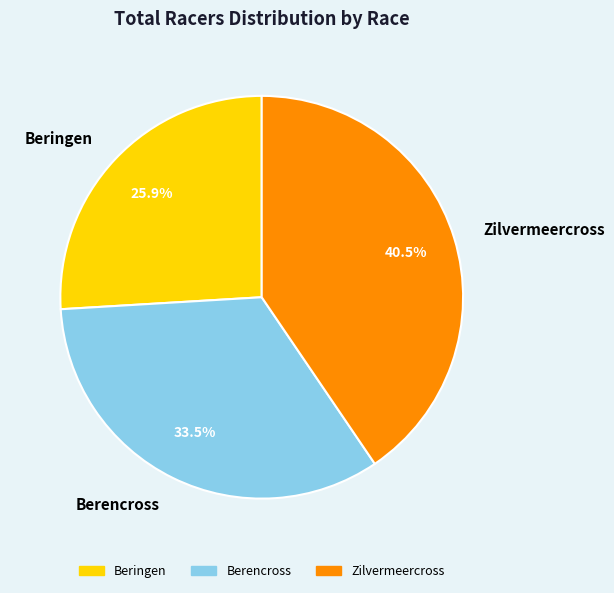

Count the number of slices in the pie.

3